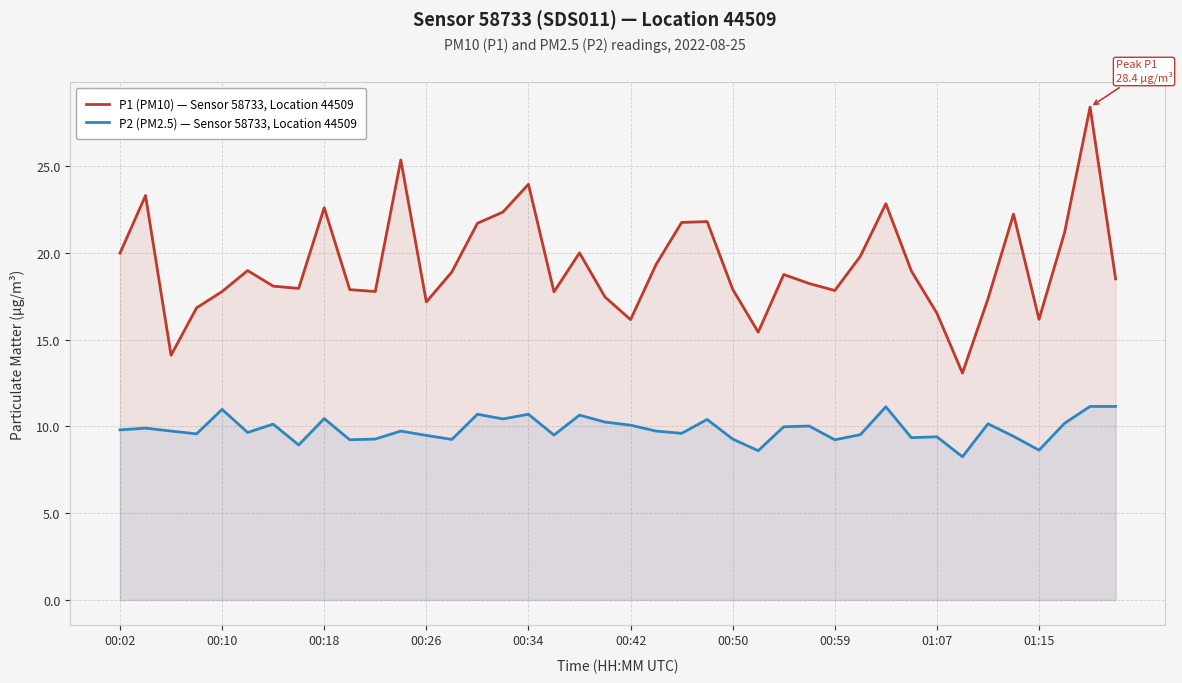

What is the spread (max minus min) of values at 01:07?

7.1